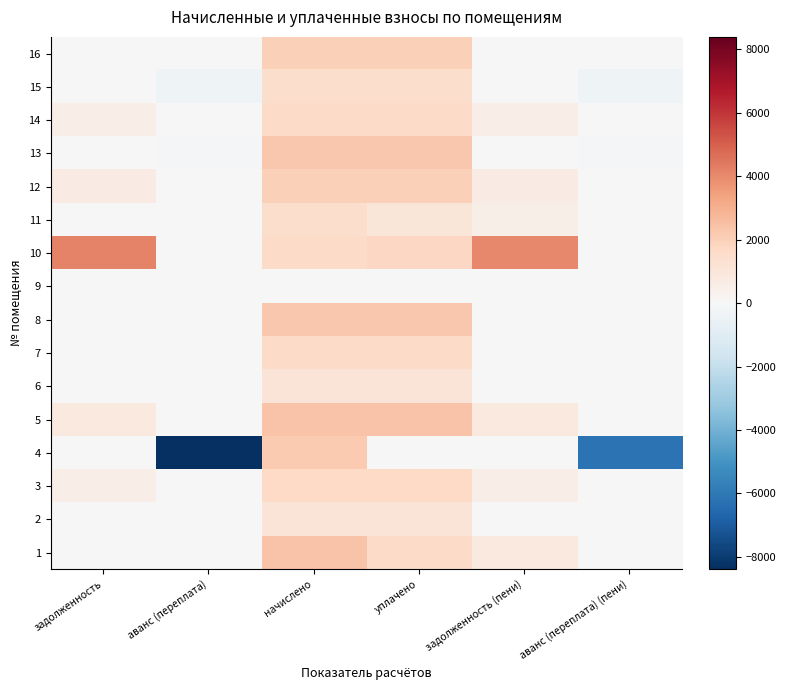

Reading left to right, transcribe all the data shown in this chart.

1: задолженность=0.0	аванс (переплата)=0.0	начислено=2360.9	уплачено=1573.9	задолженность (пени)=787.0	аванс (переплата) (пени)=0.0
2: задолженность=0.0	аванс (переплата)=0.0	начислено=1110.8	уплачено=1110.8	задолженность (пени)=0.0	аванс (переплата) (пени)=0.0
3: задолженность=549.9	аванс (переплата)=0.0	начислено=1649.7	уплачено=1653.2	задолженность (пени)=546.4	аванс (переплата) (пени)=0.0
4: задолженность=0.0	аванс (переплата)=-8390.3	начислено=2192.3	уплачено=0.0	задолженность (пени)=0.0	аванс (переплата) (пени)=-6198.0
5: задолженность=788.2	аванс (переплата)=0.0	начислено=2364.6	уплачено=2364.6	задолженность (пени)=788.2	аванс (переплата) (пени)=0.0
6: задолженность=0.0	аванс (переплата)=0.0	начислено=1092.5	уплачено=1092.5	задолженность (пени)=0.0	аванс (переплата) (пени)=0.0
7: задолженность=0.0	аванс (переплата)=0.0	начислено=1627.7	уплачено=1627.7	задолженность (пени)=0.0	аванс (переплата) (пени)=0.0
8: задолженность=0.0	аванс (переплата)=0.0	начислено=2243.6	уплачено=2243.6	задолженность (пени)=0.0	аванс (переплата) (пени)=0.0
9: задолженность=0.0	аванс (переплата)=0.0	начислено=0.0	уплачено=0.0	задолженность (пени)=0.0	аванс (переплата) (пени)=0.0
10: задолженность=4178.5	аванс (переплата)=0.0	начислено=1591.0	уплачено=1712.2	задолженность (пени)=4057.3	аванс (переплата) (пени)=0.0
11: задолженность=0.0	аванс (переплата)=0.0	начислено=1484.7	уплачено=989.8	задолженность (пени)=494.9	аванс (переплата) (пени)=0.0
12: задолженность=666.0	аванс (переплата)=0.0	начислено=1998.0	уплачено=1998.0	задолженность (пени)=666.0	аванс (переплата) (пени)=0.0
13: задолженность=0.0	аванс (переплата)=-122.4	начислено=2280.2	уплачено=2253.5	задолженность (пени)=0.0	аванс (переплата) (пени)=-95.7
14: задолженность=529.1	аванс (переплата)=0.0	начислено=1587.4	уплачено=1587.4	задолженность (пени)=529.1	аванс (переплата) (пени)=0.0
15: задолженность=0.0	аванс (переплата)=-338.0	начислено=1470.1	уплачено=1470.1	задолженность (пени)=0.0	аванс (переплата) (пени)=-338.0
16: задолженность=0.0	аванс (переплата)=0.0	начислено=2020.0	уплачено=2020.0	задолженность (пени)=0.0	аванс (переплата) (пени)=0.0